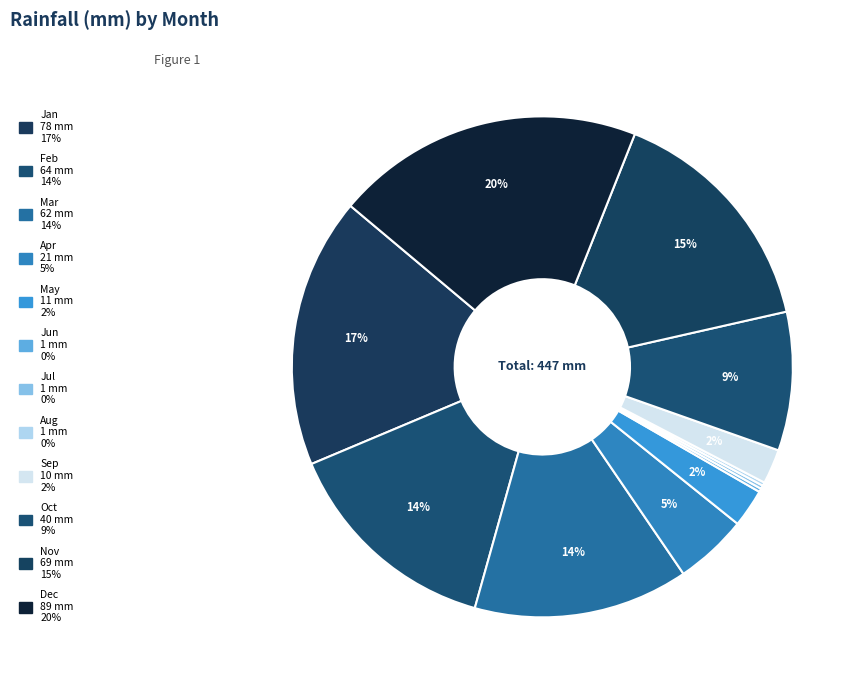

To the nearest percent, what percentage of the pie is Dec?

20%